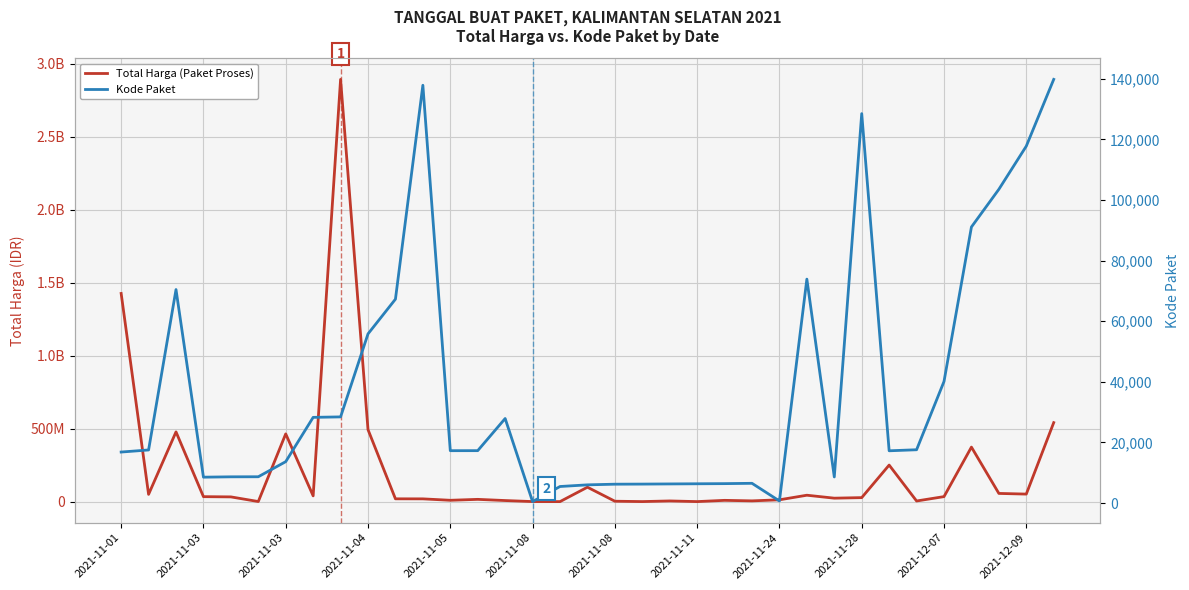

What is the difference between the maximum and minimum values in the Total Harga (Paket Proses) series?

2892044000